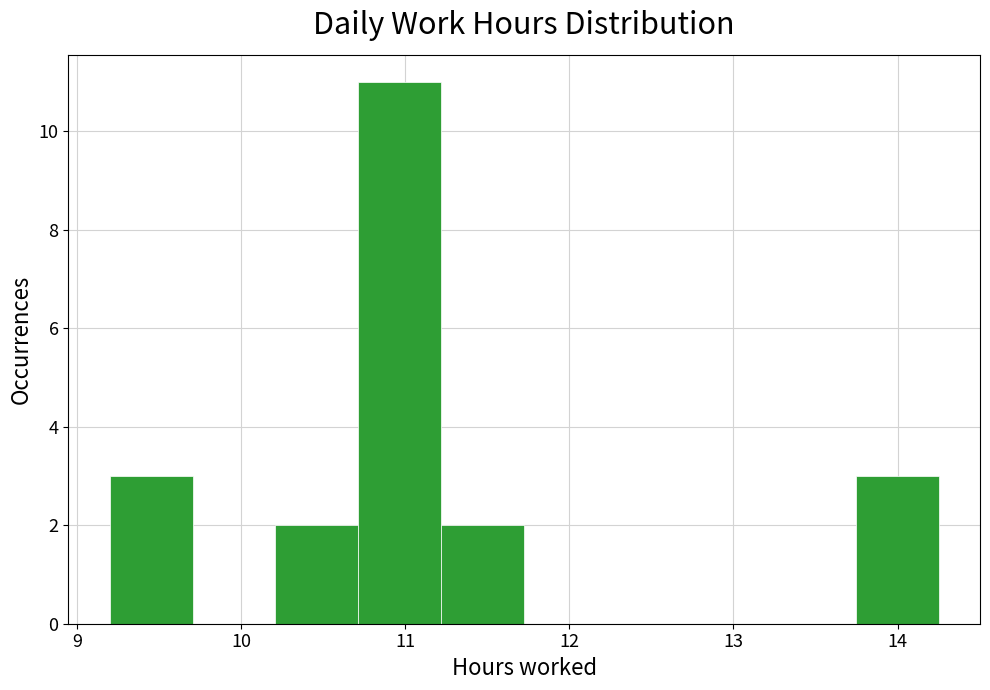

How tall is the bar that spans 13.7 to 14.3 on the x-axis? Neither the bar edges nor the heights are printed on the chart, so give them approximately, as read against the axes.

3